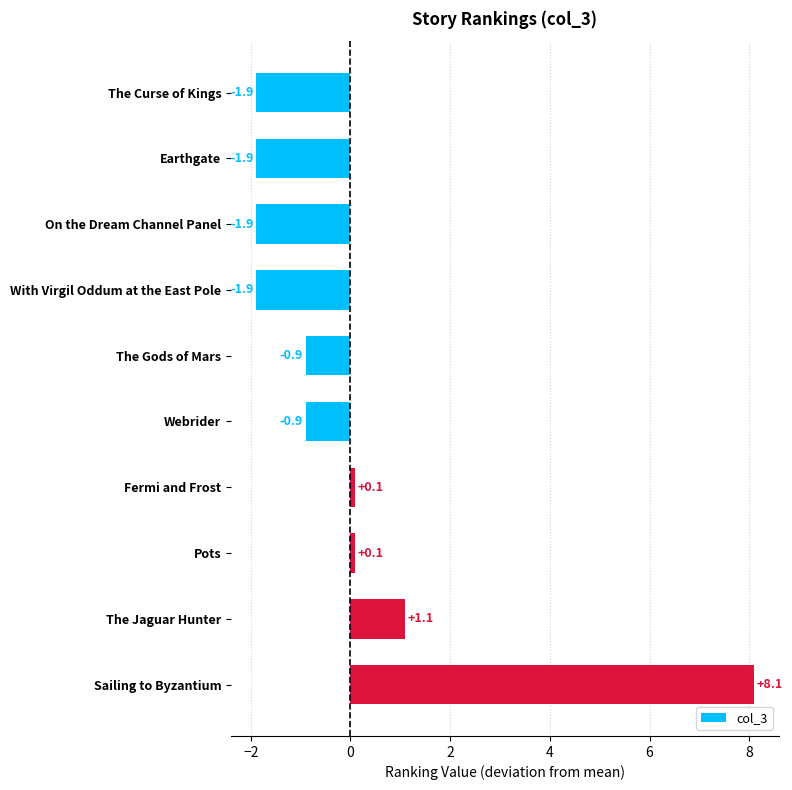

The value at The Curse of Kings is -1.9. True or false?

True